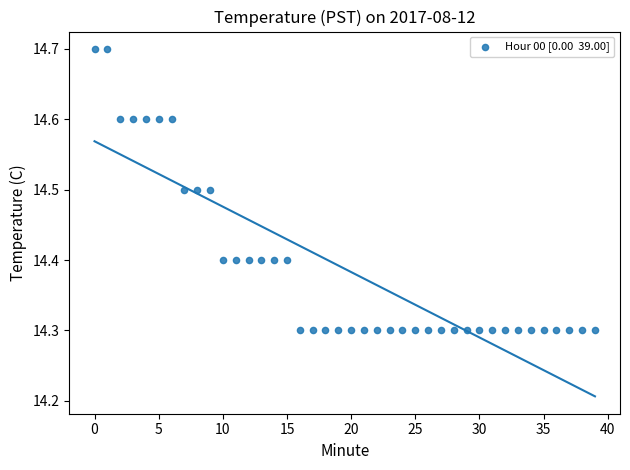

What is the range of Y values (max minus min)?

0.4